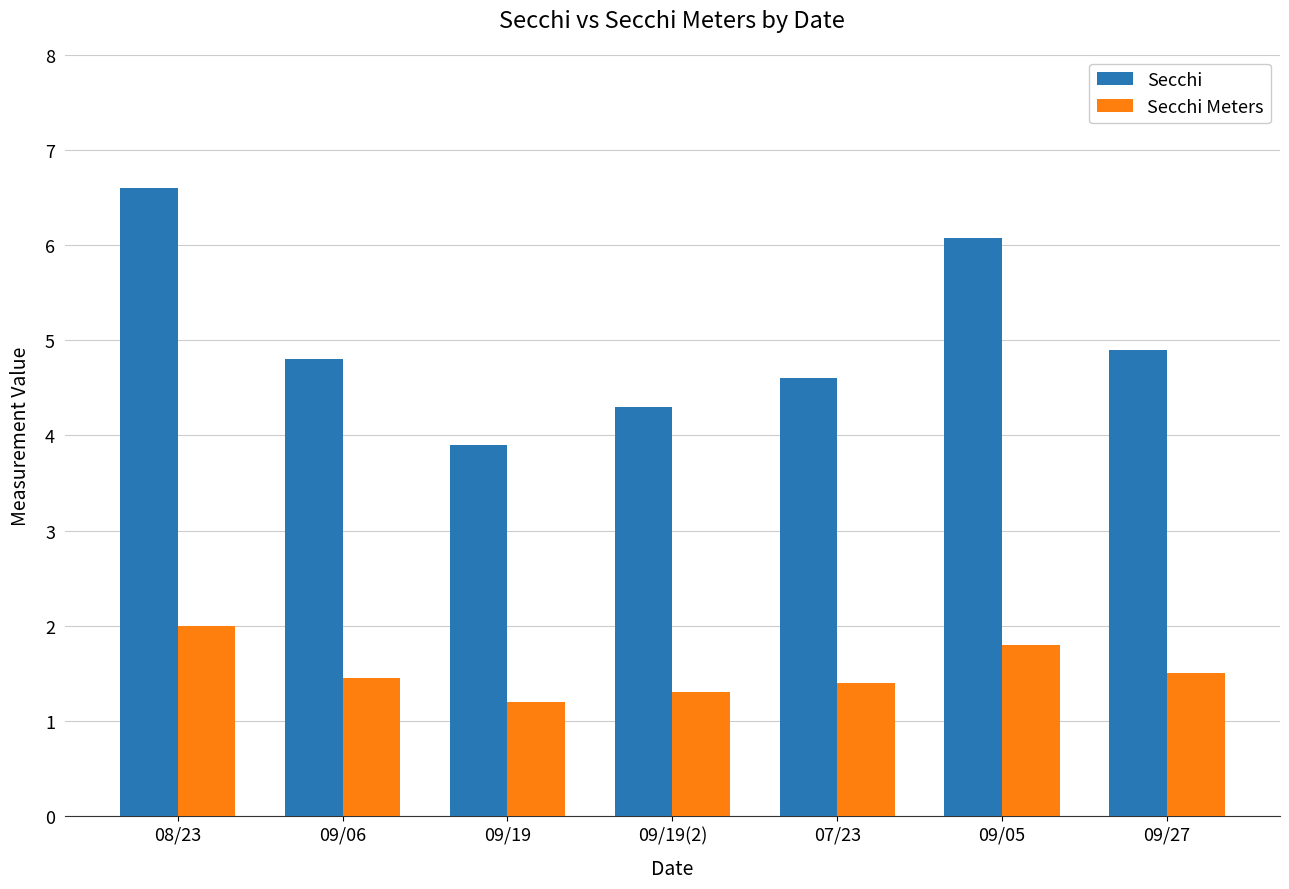

The value of Secchi Meters at 09/05 is 1.8. True or false?

True